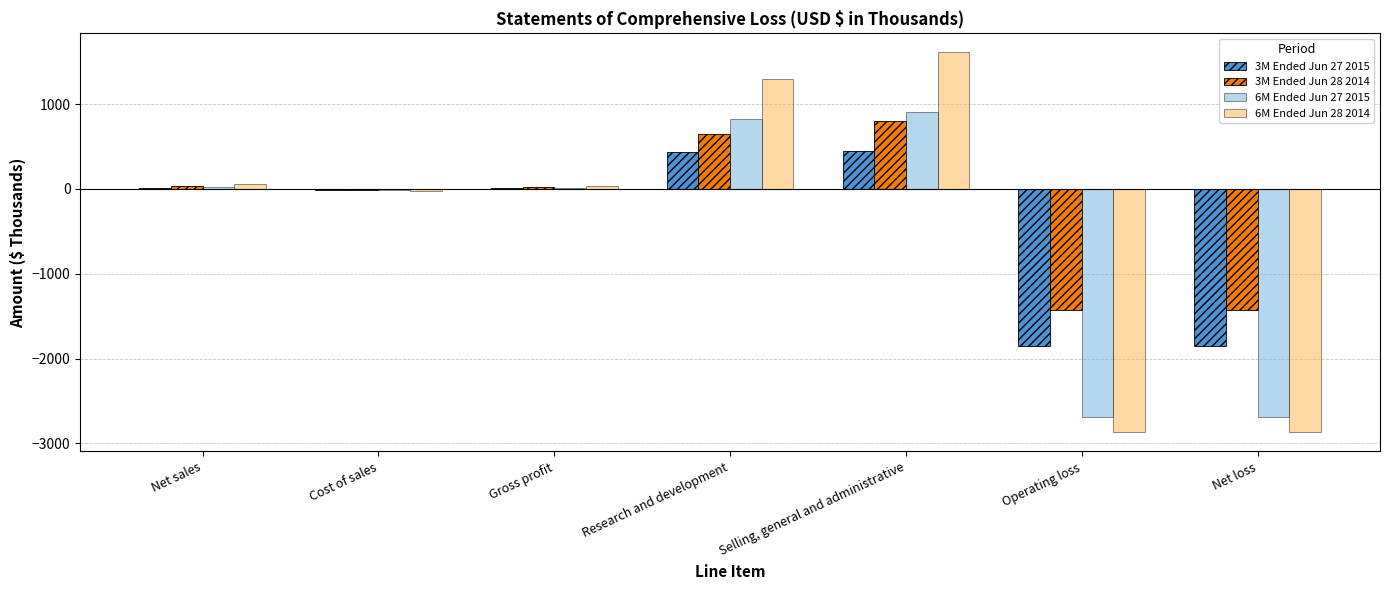

What is the sum of all 6M Ended Jun 27 2015 values?

-3635